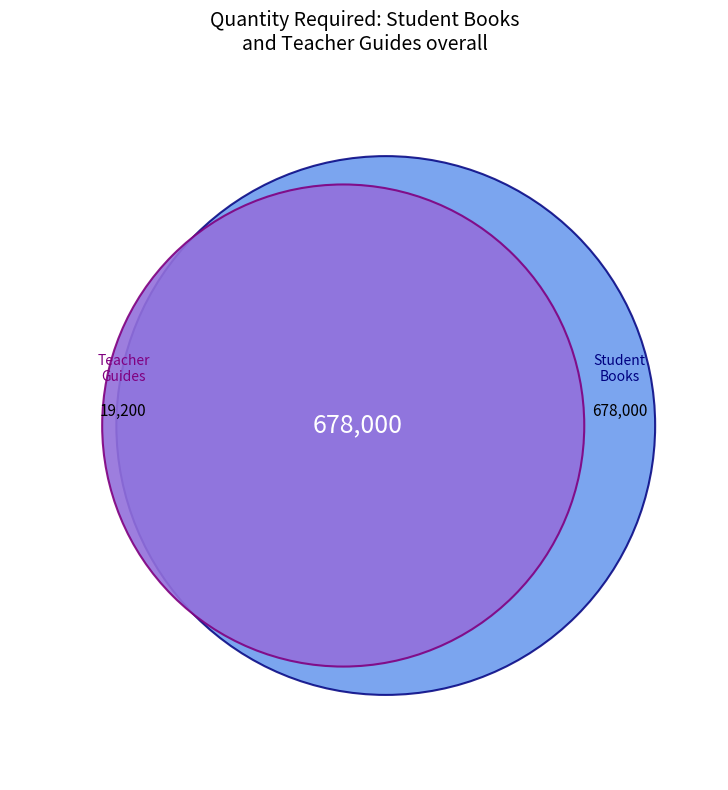

Is there a majority slice in this chart?

No